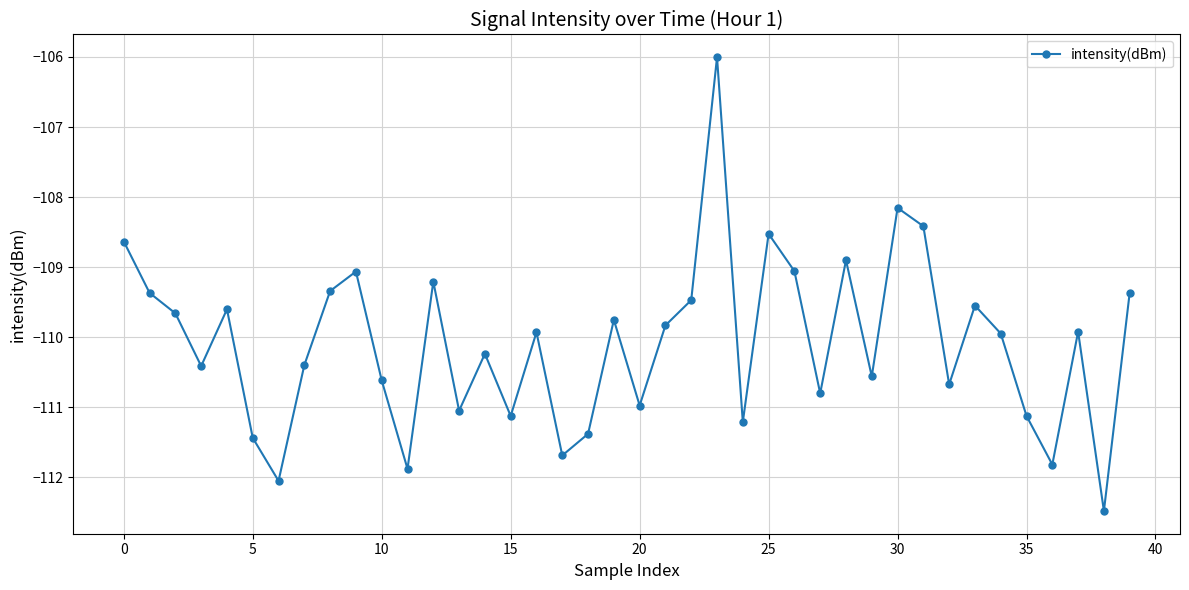

True or false: there are more than 2 points higher than both neighbors.

True